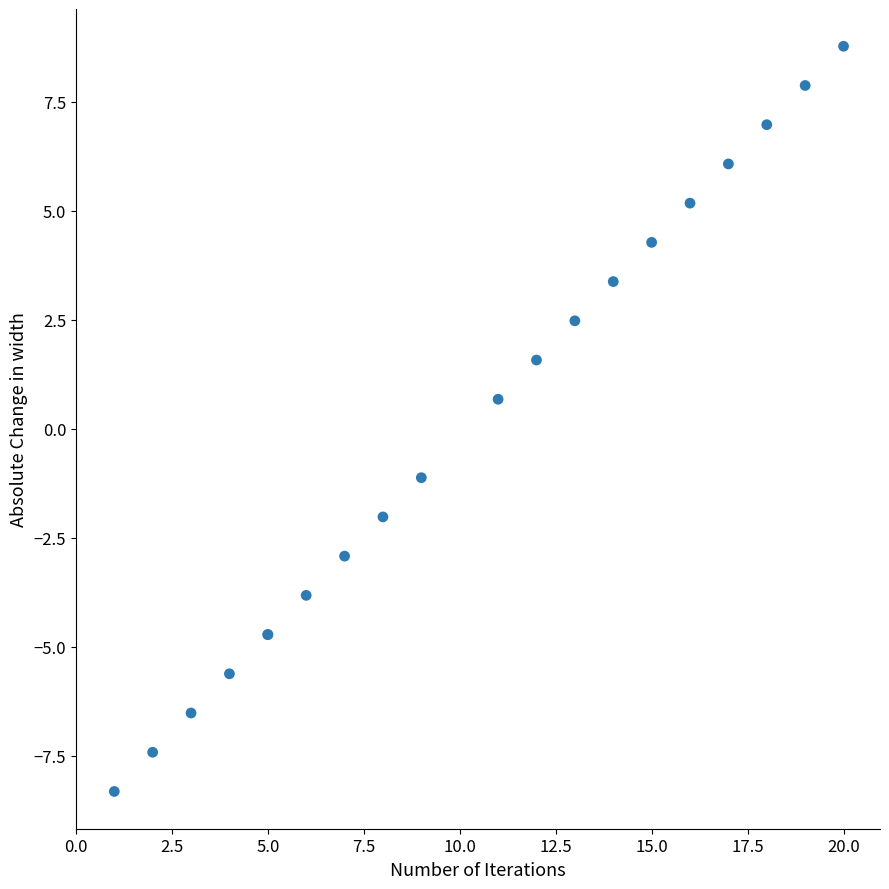

What Y value in the scatter plot is closest to 0?

0.7